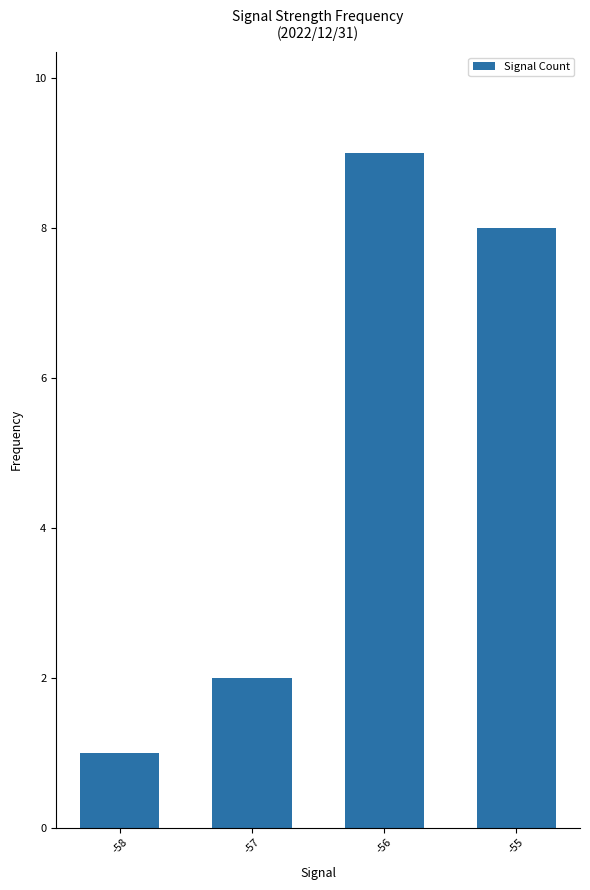

How many data points are less than 8?

2